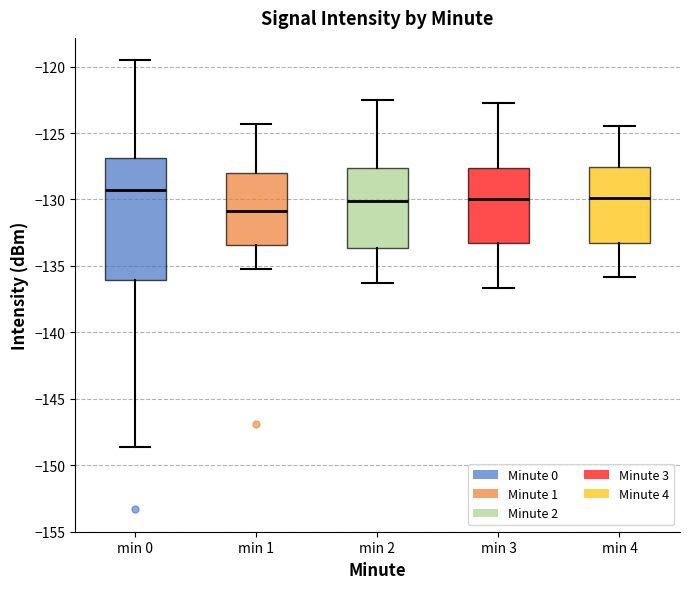

Reading left to right, read every box against the y-axis: the position of its median line, the range the box covers, and the ends of its whiskers. The values are not printed on the chart, so give them approximately, as read against the axis.

min 0: median -129.5, box -136.0 to -127.0, whiskers -148.5 to -119.5
min 1: median -131.0, box -133.5 to -128.0, whiskers -135.0 to -124.5
min 2: median -130.0, box -133.5 to -127.5, whiskers -136.5 to -122.5
min 3: median -130.0, box -133.0 to -127.5, whiskers -136.5 to -122.5
min 4: median -130.0, box -133.0 to -127.5, whiskers -136.0 to -124.5